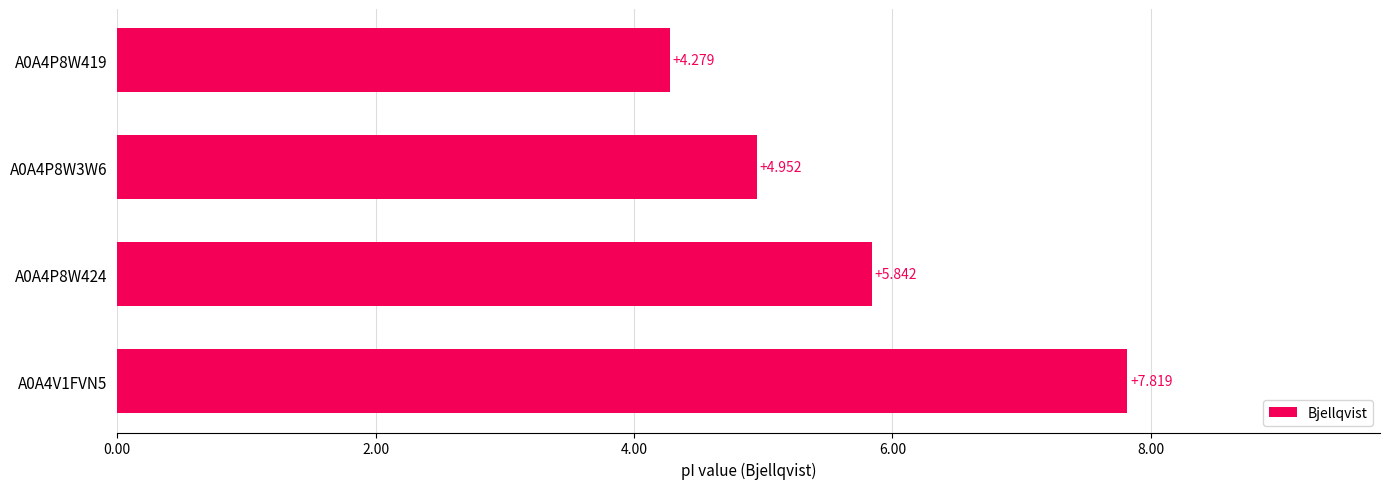

What is the difference between the second highest and minimum values?

1.6